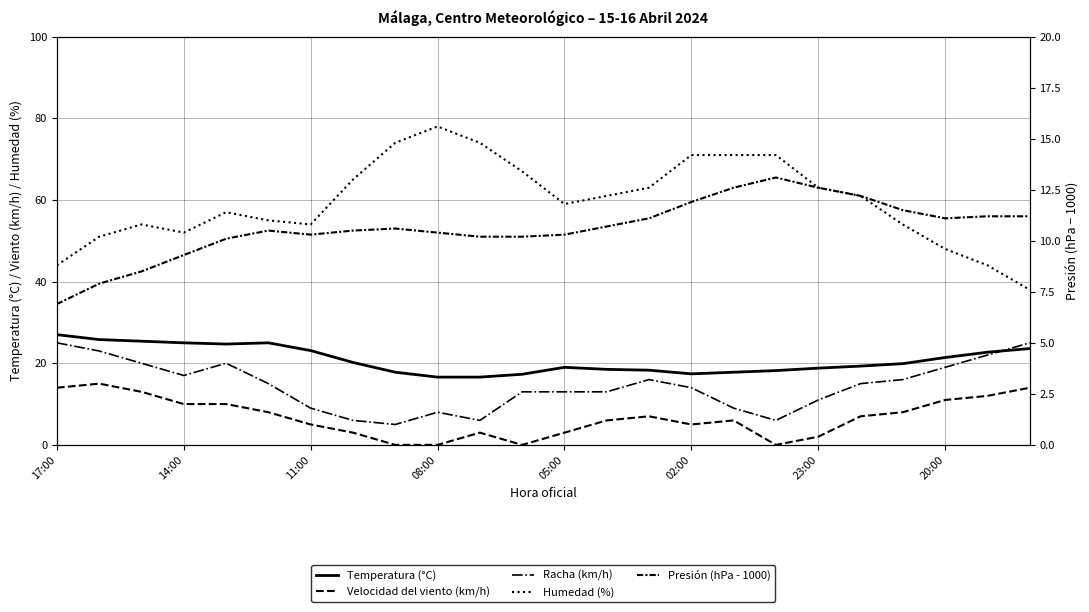

At 08:00, list the series in order from largest to smallest.

Humedad (%), Temperatura (°C), Presión (hPa - 1000), Racha (km/h), Velocidad del viento (km/h)